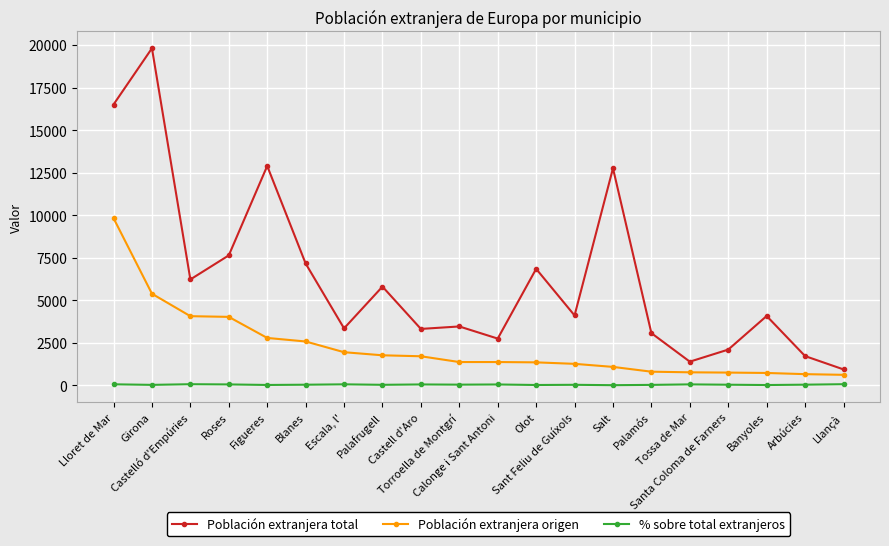

True or false: Población extranjera total and % sobre total extranjeros cross at least once.

False